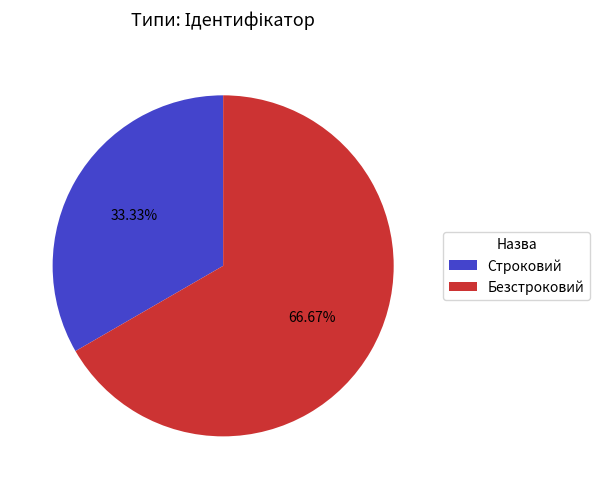

Rank the categories by value from lowest to highest.

Строковий, Безстроковий